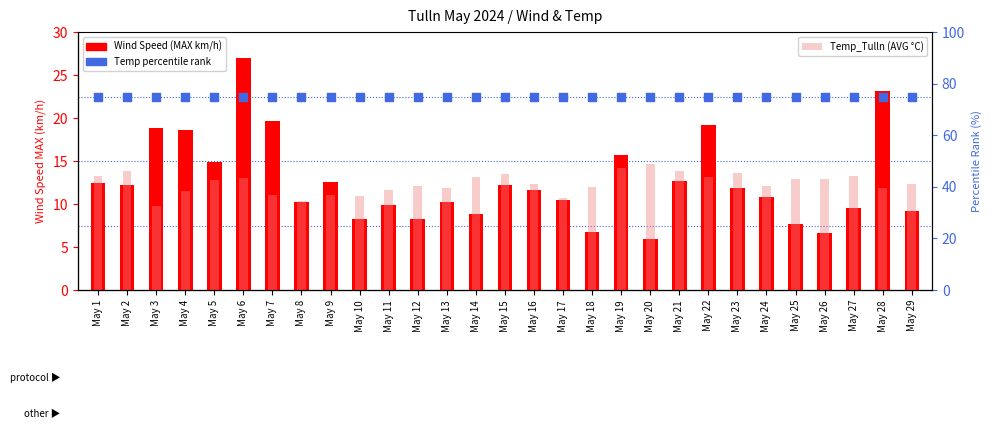

Which series contains the highest Y value?

percentile rank within the sample